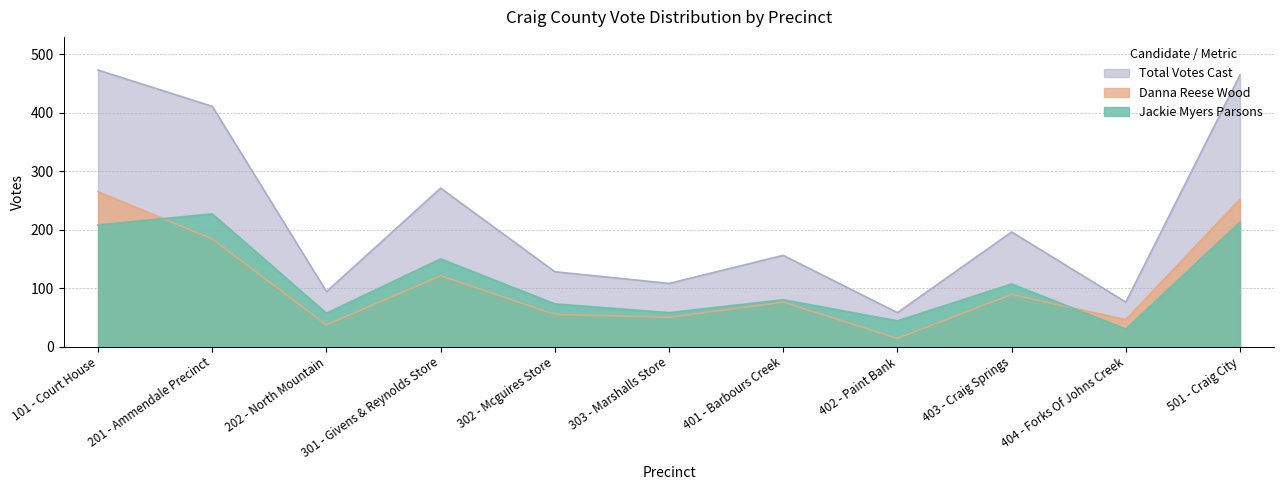

Between 301 - Givens & Reynolds Store and 403 - Craig Springs, which is larger?

301 - Givens & Reynolds Store